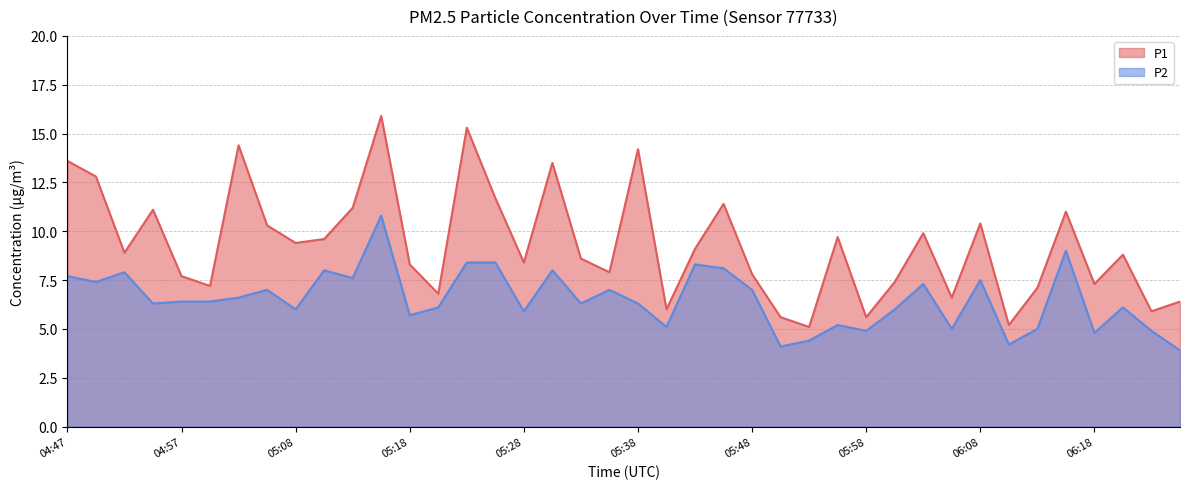

At how many categories does at least one series exceed 14?

4